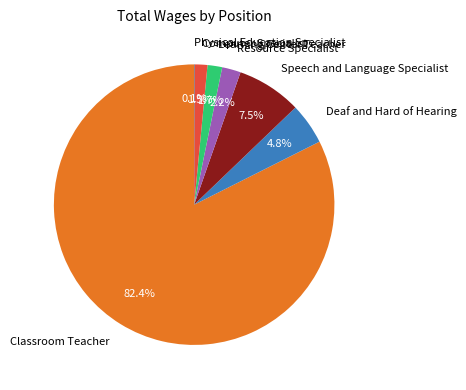

What is the largest slice in the pie chart?

Classroom Teacher